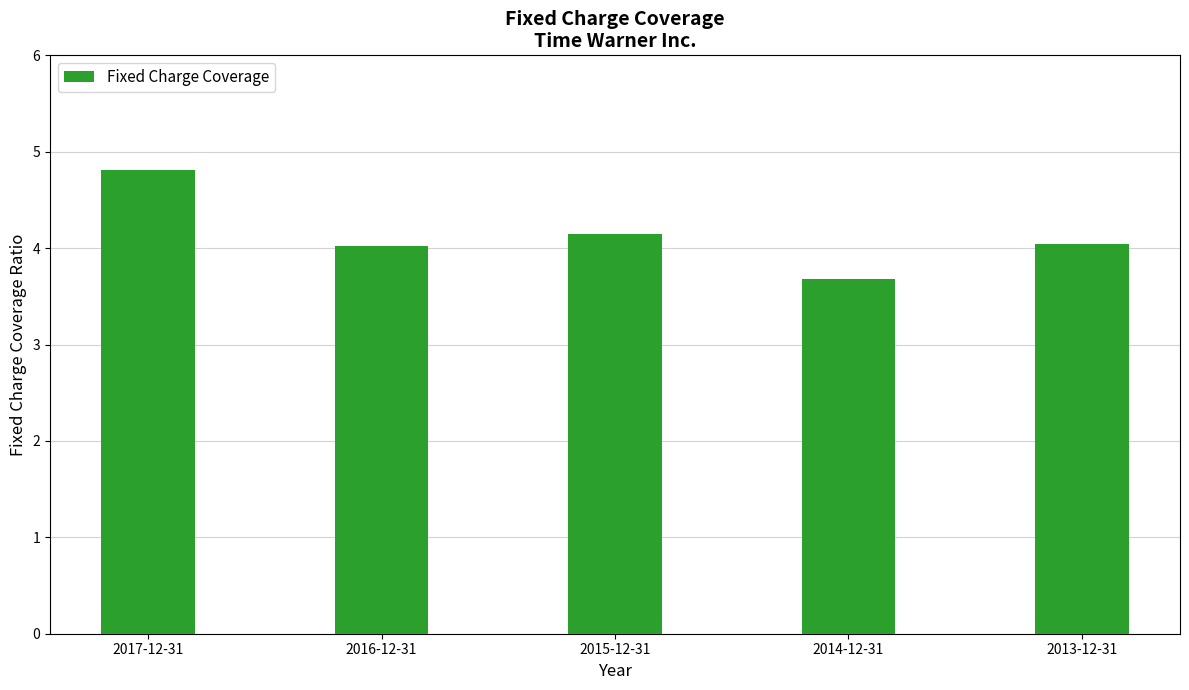

What is the label of the 5th bar from the right?

2017-12-31